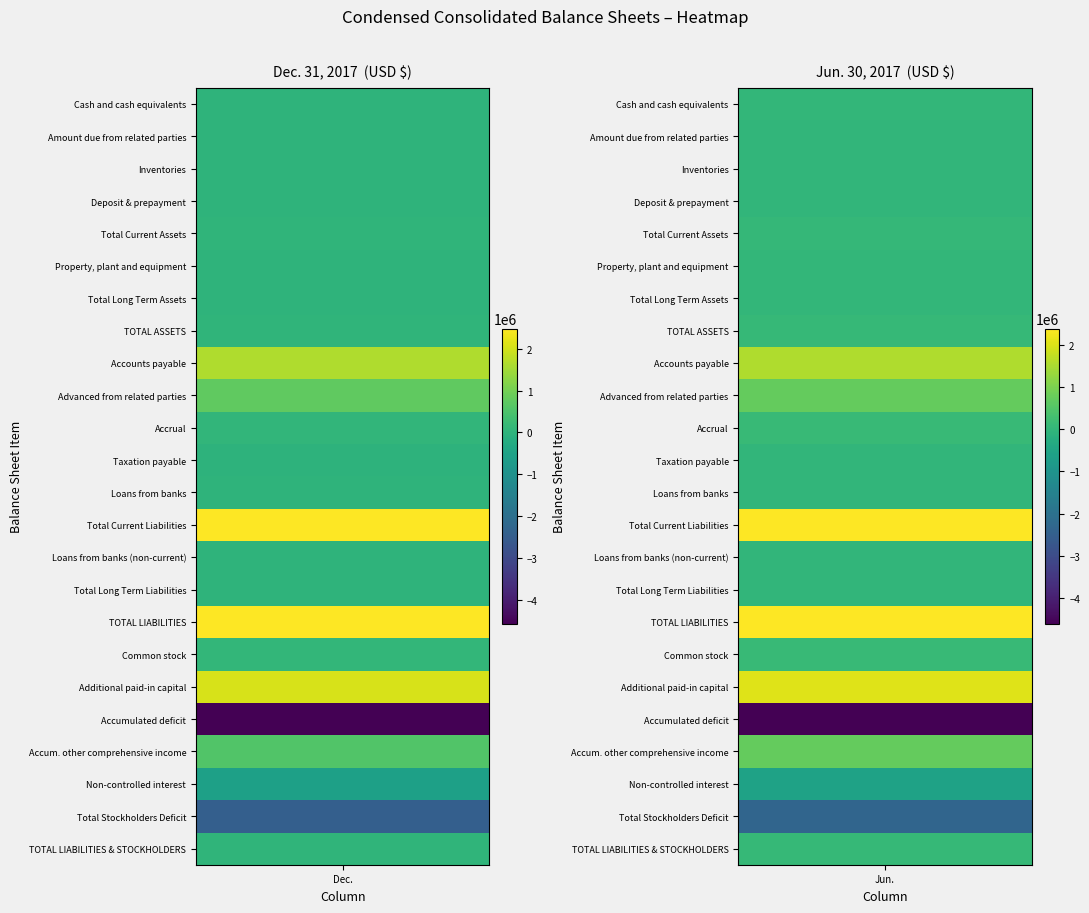

Which series changed the most between 0 and 1?

Accum. other comprehensive income